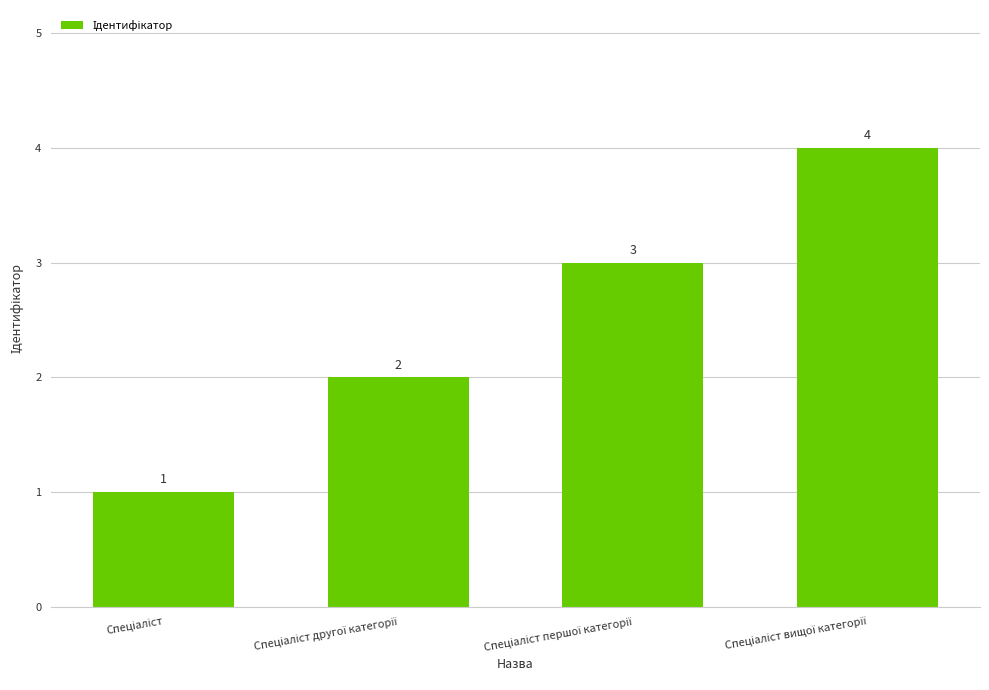

What is the sum of all values?

10